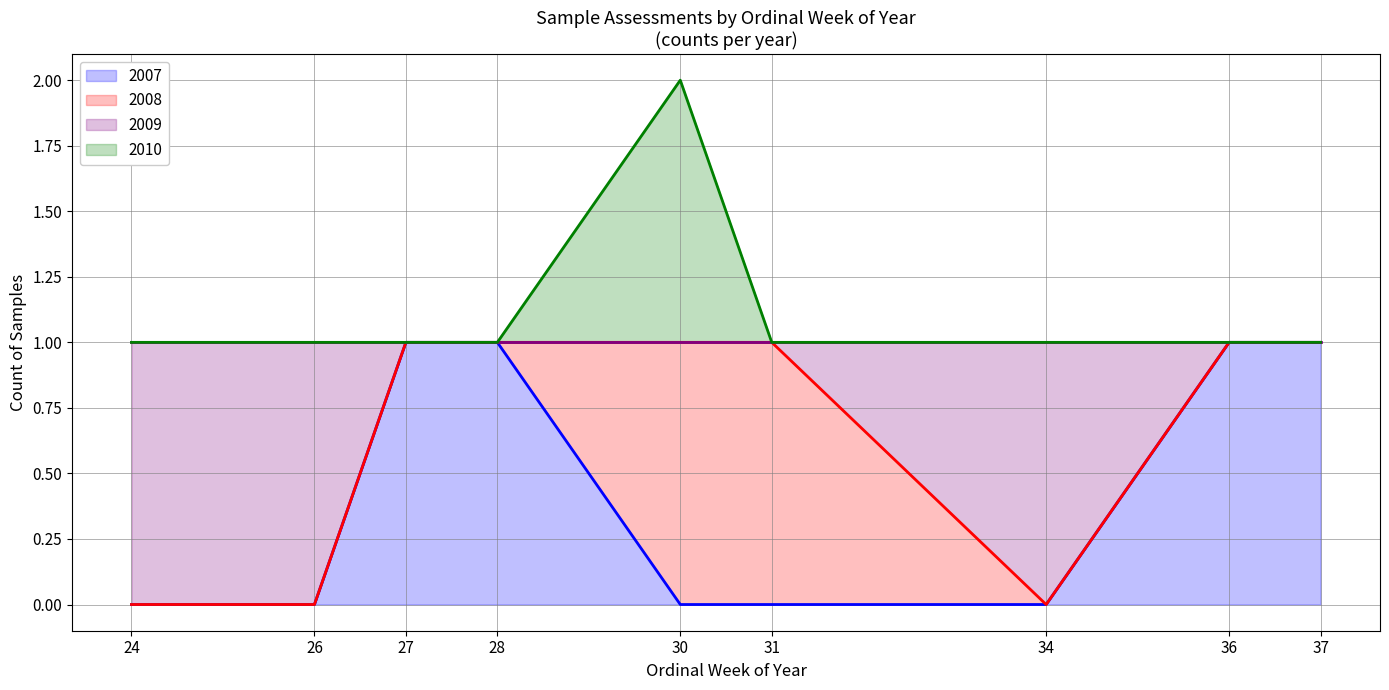

True or false: 2009 line and 2010 line cross at least once.

False